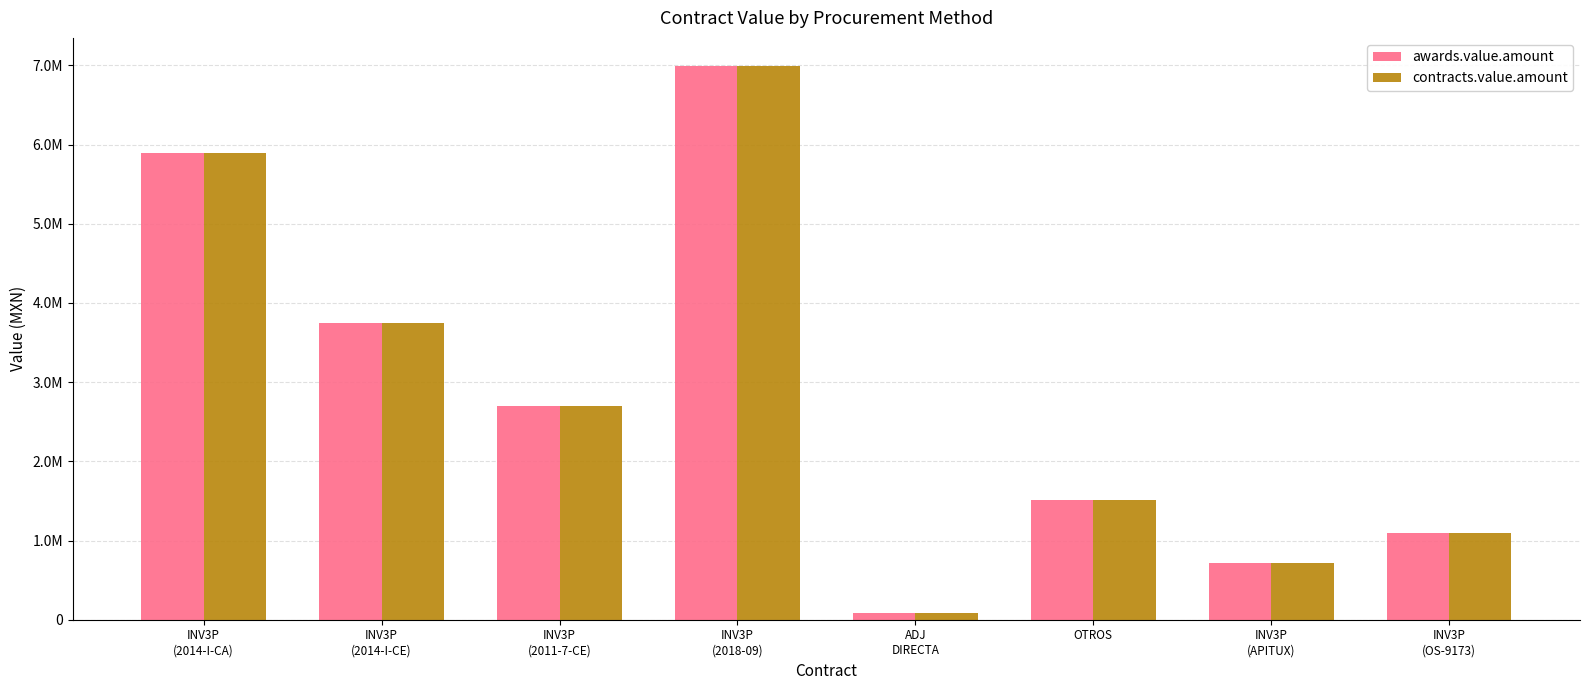

What is the maximum value shown in the chart?

6998191.0